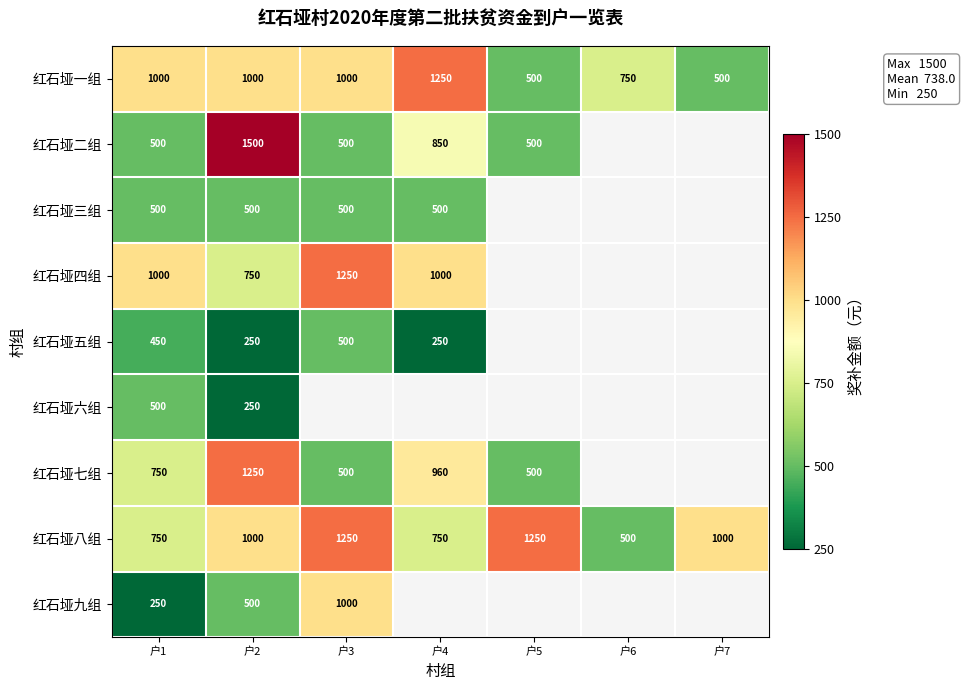

At which category does the chart reach its minimum across all series?

户2